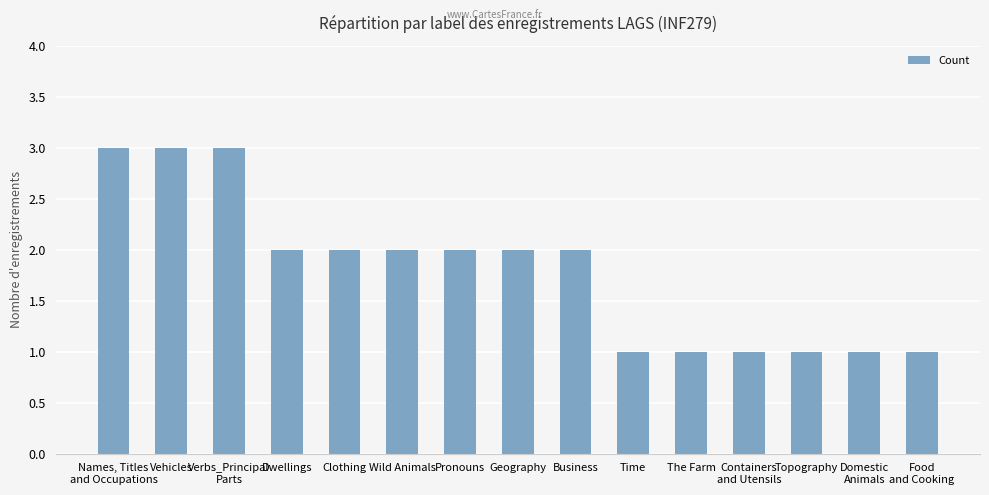

How many values are between 1 and 2?

12